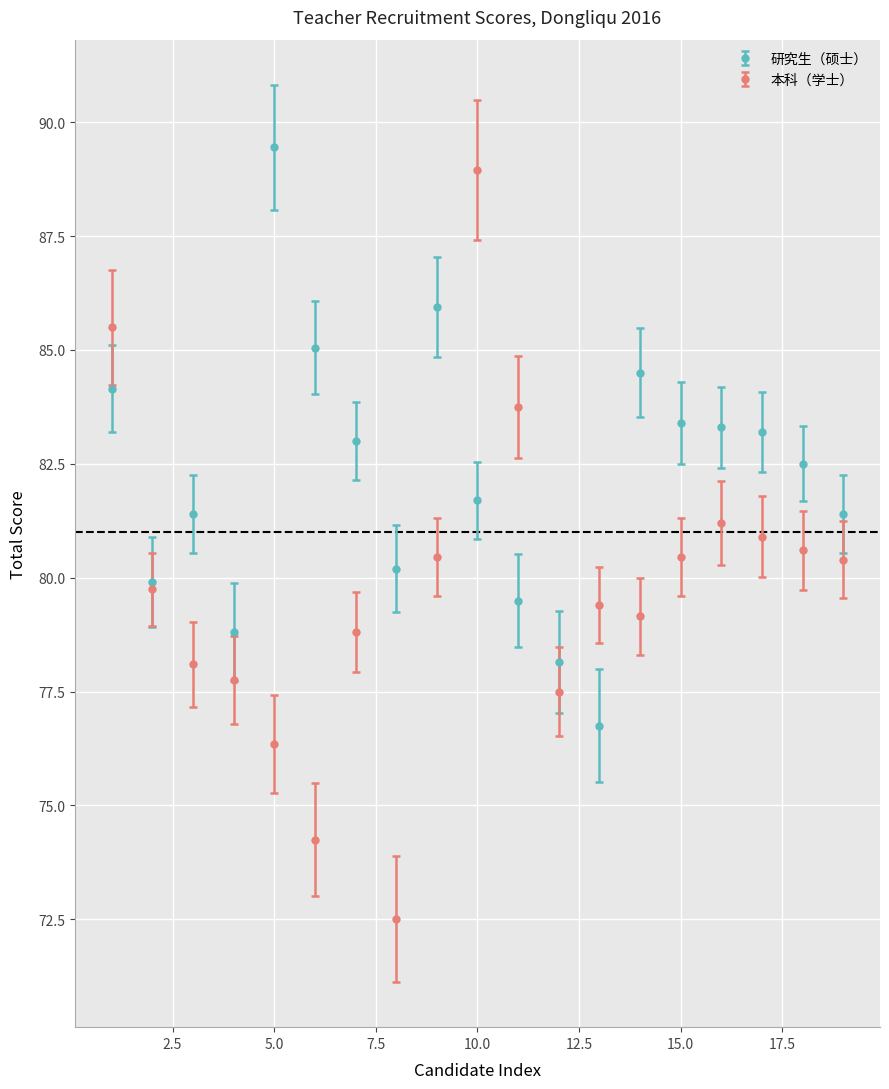

Which series has the largest range (max minus min)?

本科（学士）